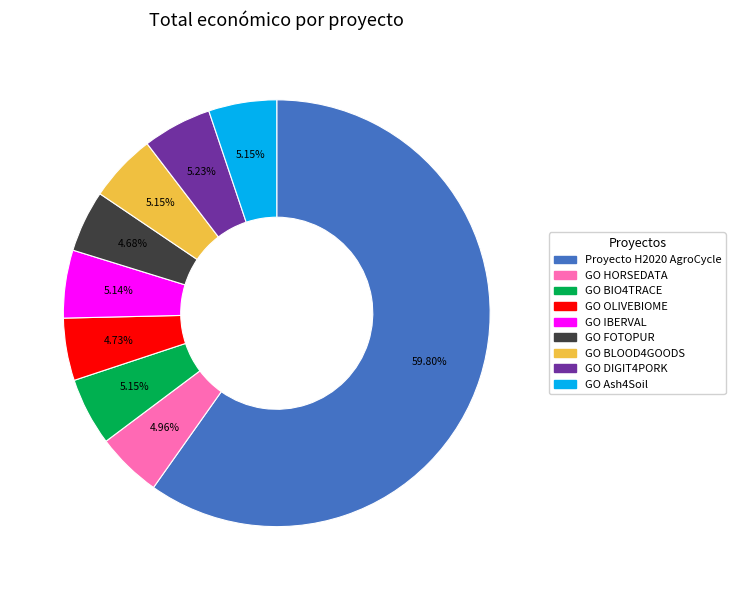

Is there any slice that represents more than half of the pie?

Yes